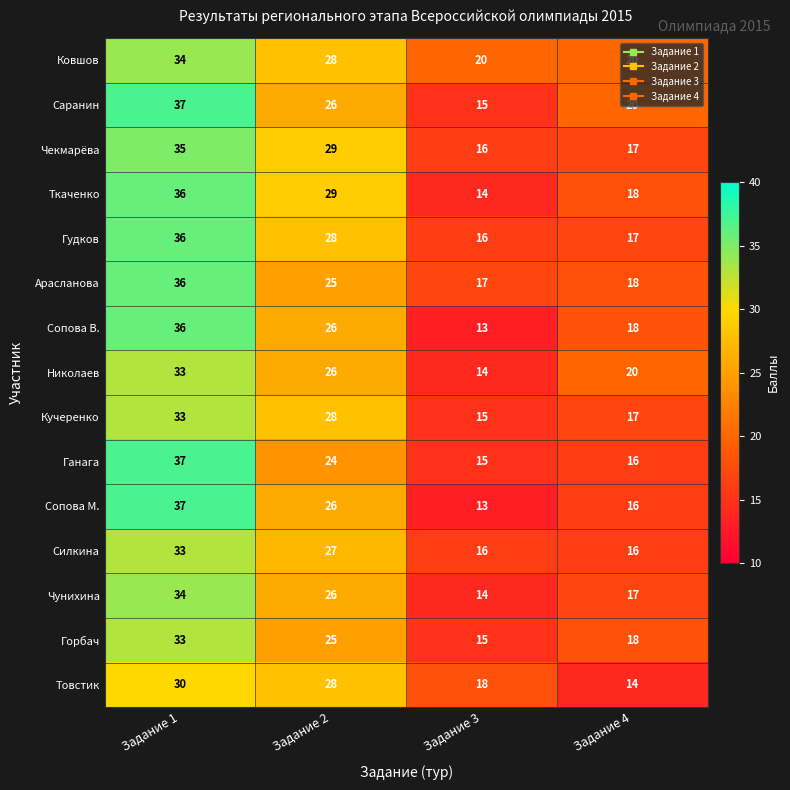

At which category does the chart reach its peak across all series?

Задание 1